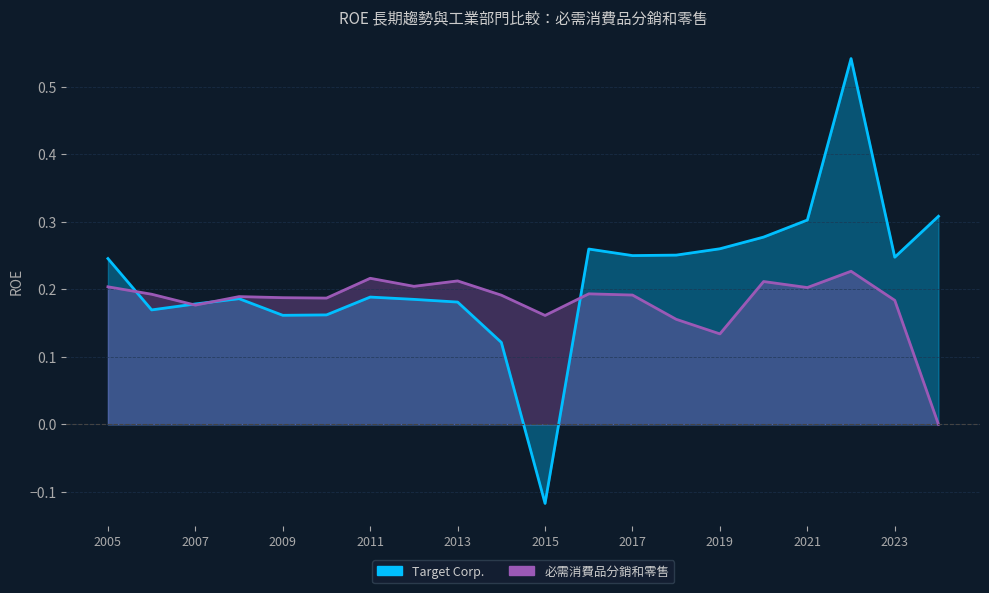

True or false: Target Corp. has a value of 0.3 at 2007.

False